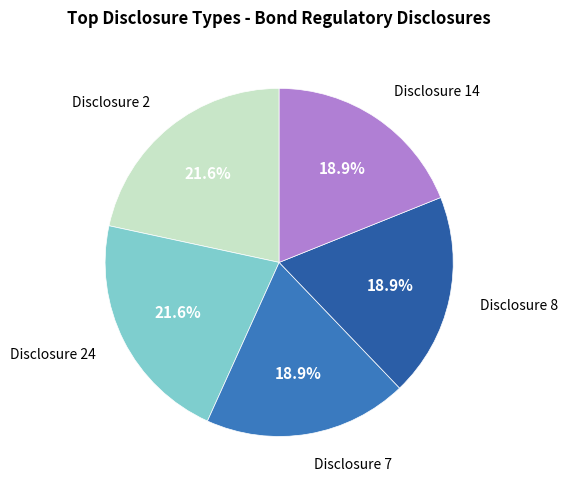

To the nearest percent, what is the average slice percentage?

20%